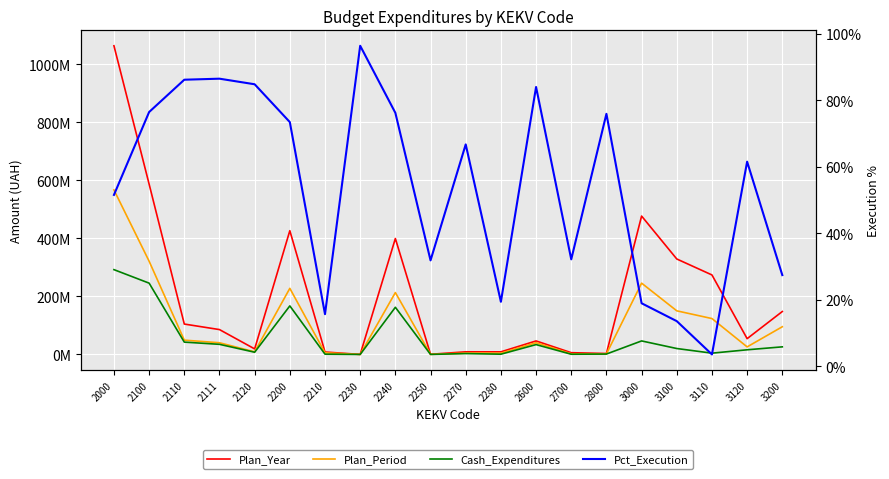

Which series has the largest total across all categories?

Plan_Year